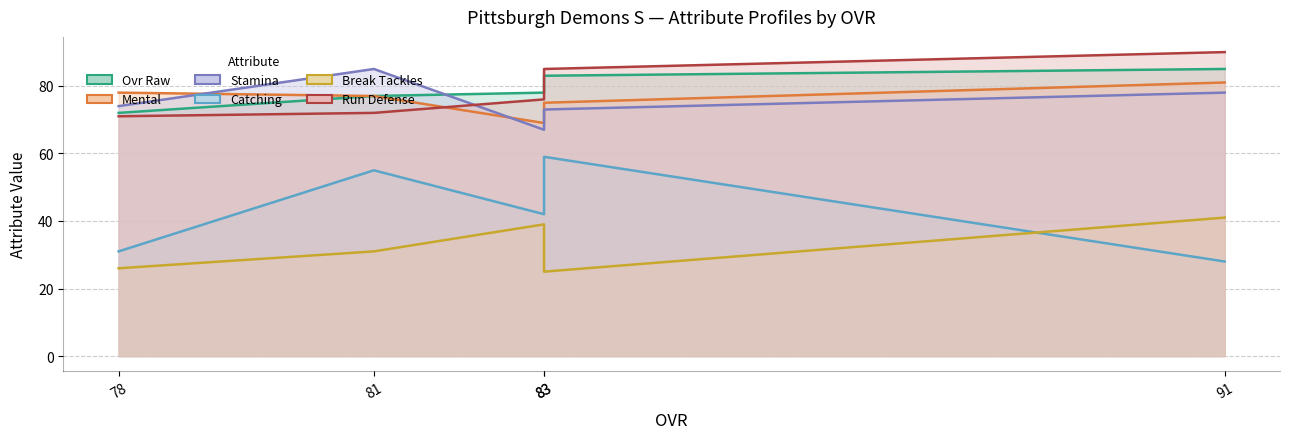

True or false: ovr_raw and break_tackles cross at least once.

False